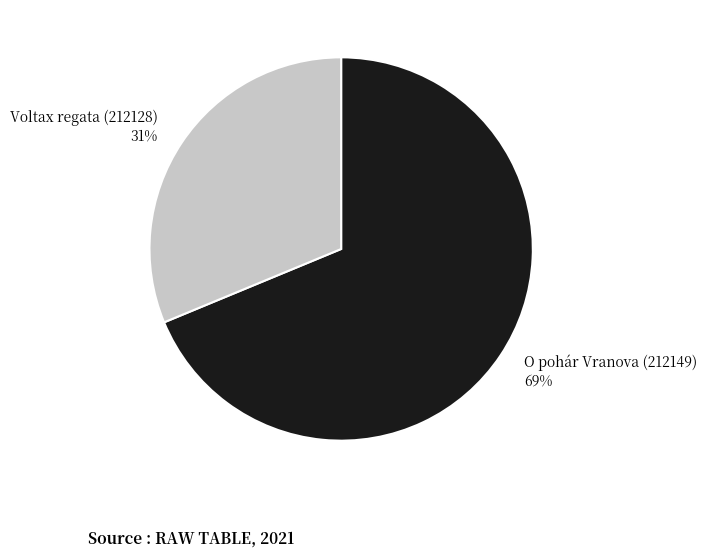

The O pohár Vranova (212149) slice represents 69% of the pie. True or false?

True